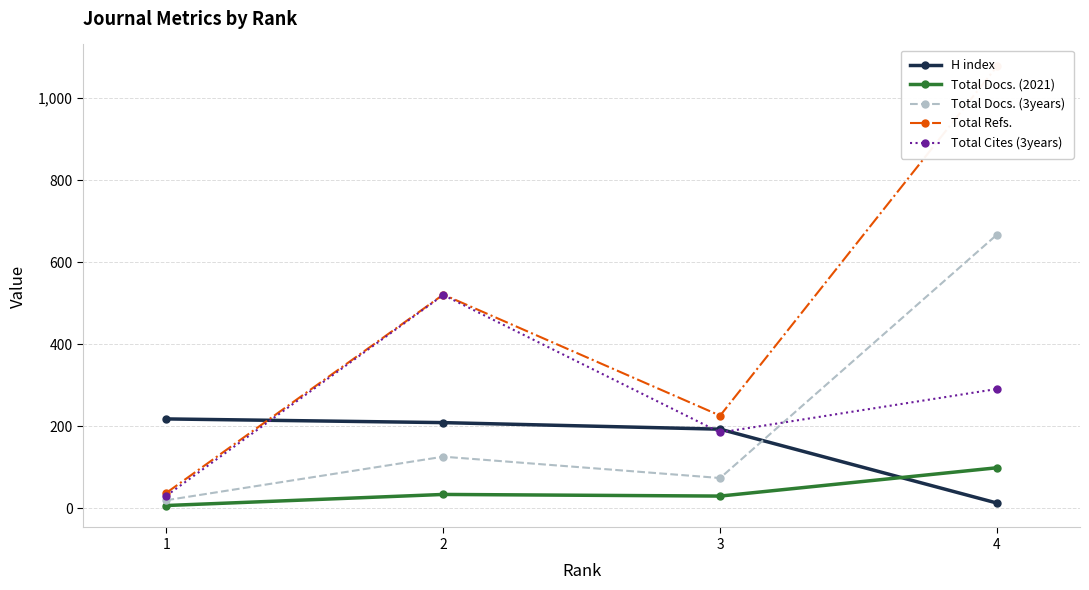

How many lines are shown in the chart?

5